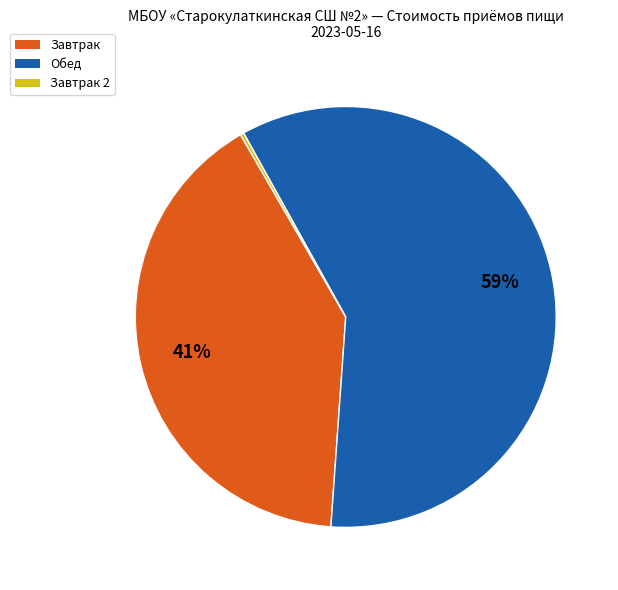

The Обед slice represents 72% of the pie. True or false?

False